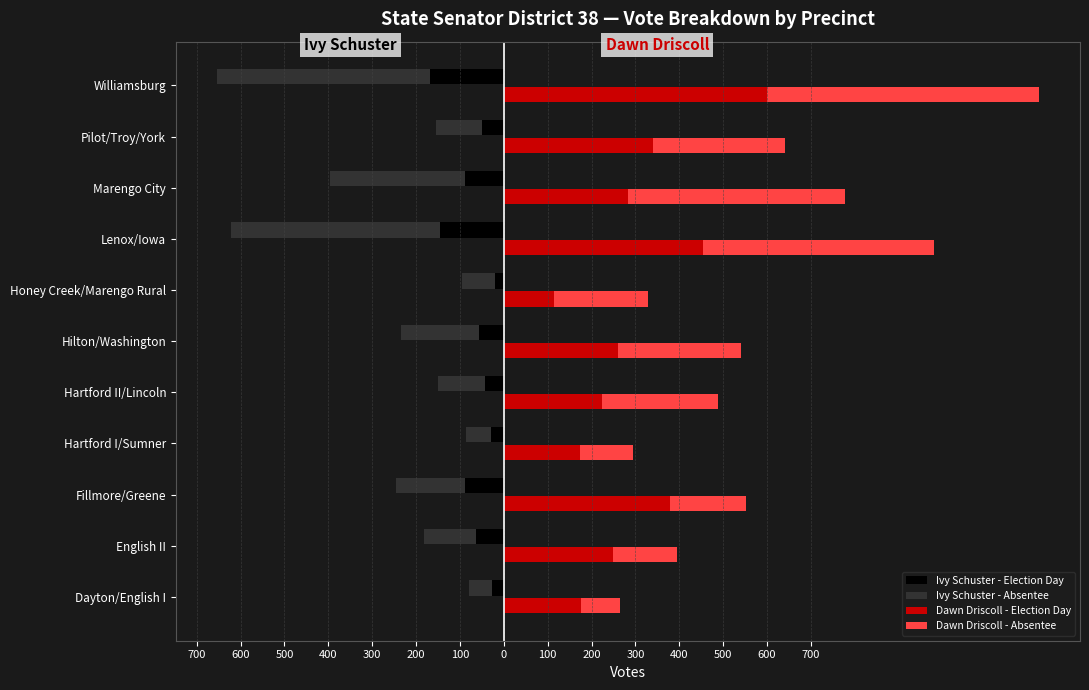

How many bars are there in total?

44